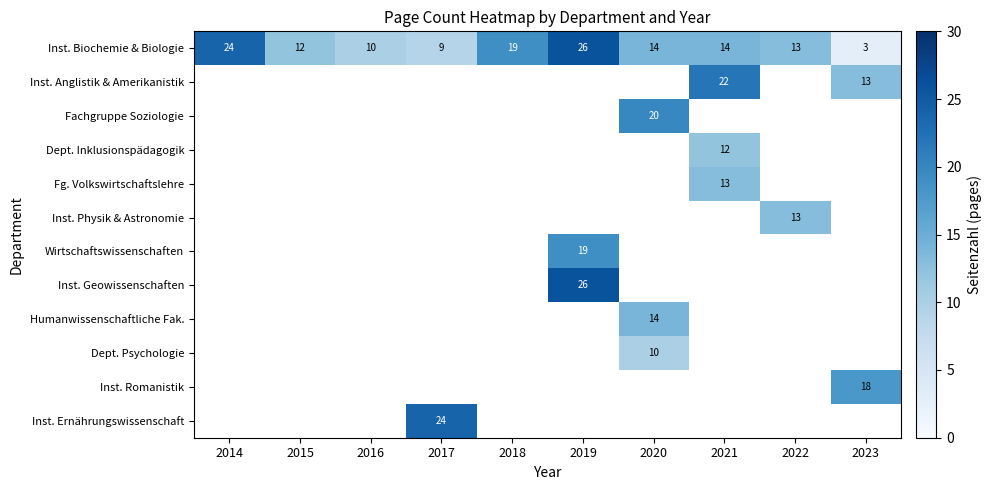

What is the sum of the Inst. Biochemie & Biologie values at 2016 and 2019?

36